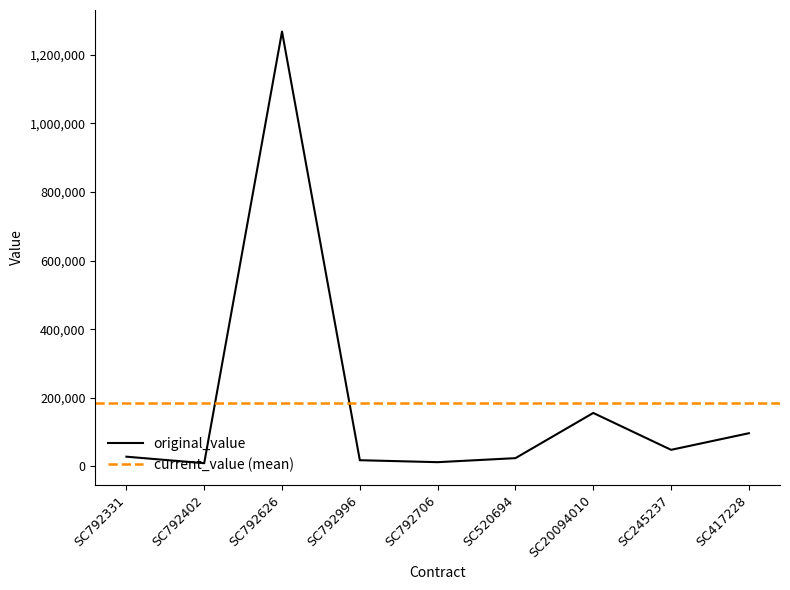

What is the approximate value at SC245237?

48000.0